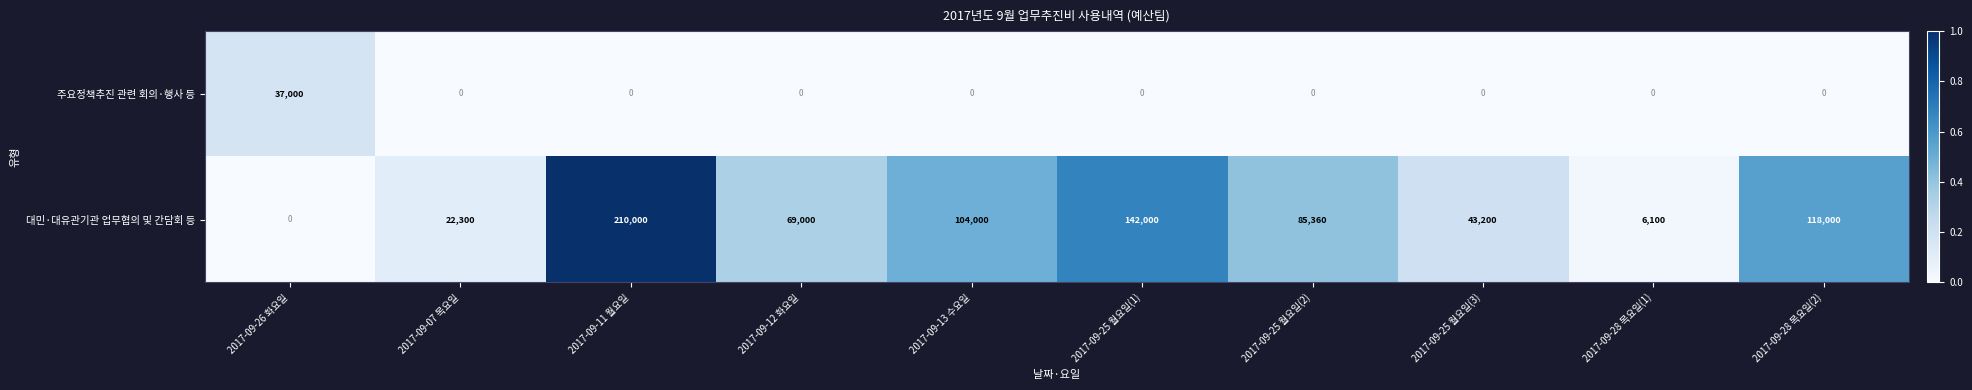

What is the difference between the highest and lowest values at 2017-09-28 목요일(1)?

6100